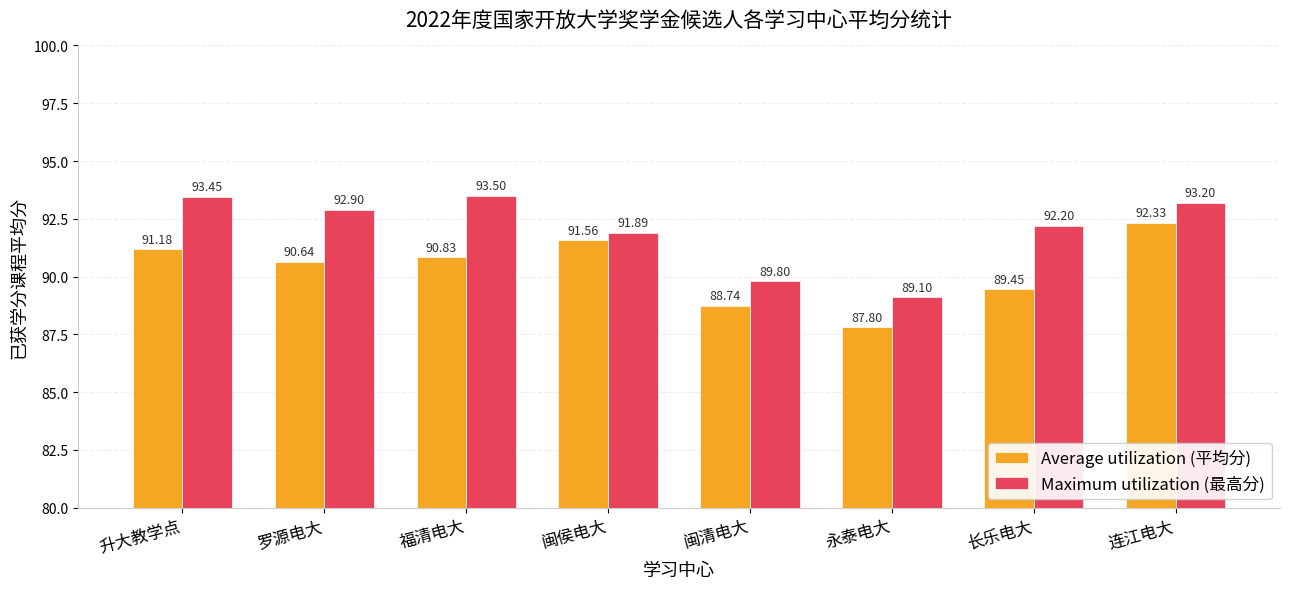

Is the value of Maximum utilization (最高分) at 罗源电大 greater than the value of Average utilization (平均分) at 闽清电大?

Yes